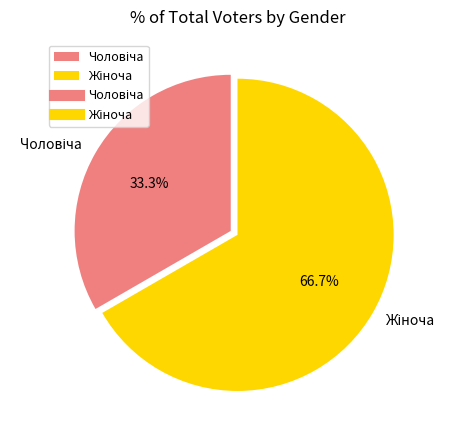

Is there a majority slice in this chart?

Yes